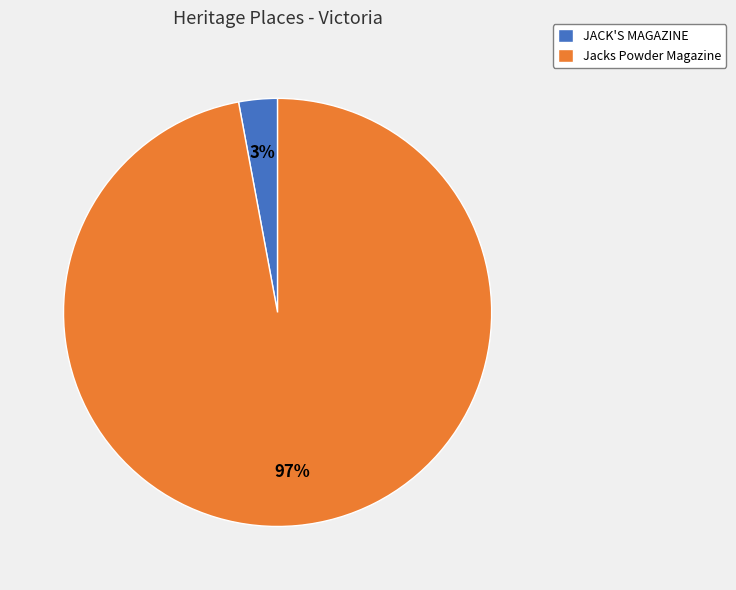

True or false: JACK'S MAGAZINE accounts for 3% of the total.

True